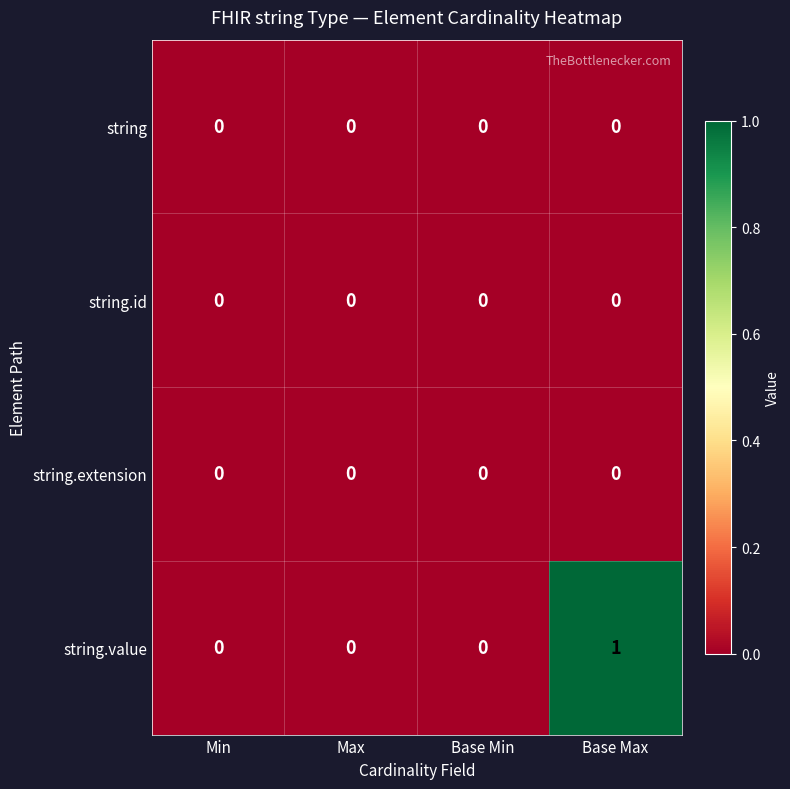

The string.value series shows 0 at Base Min. True or false?

True